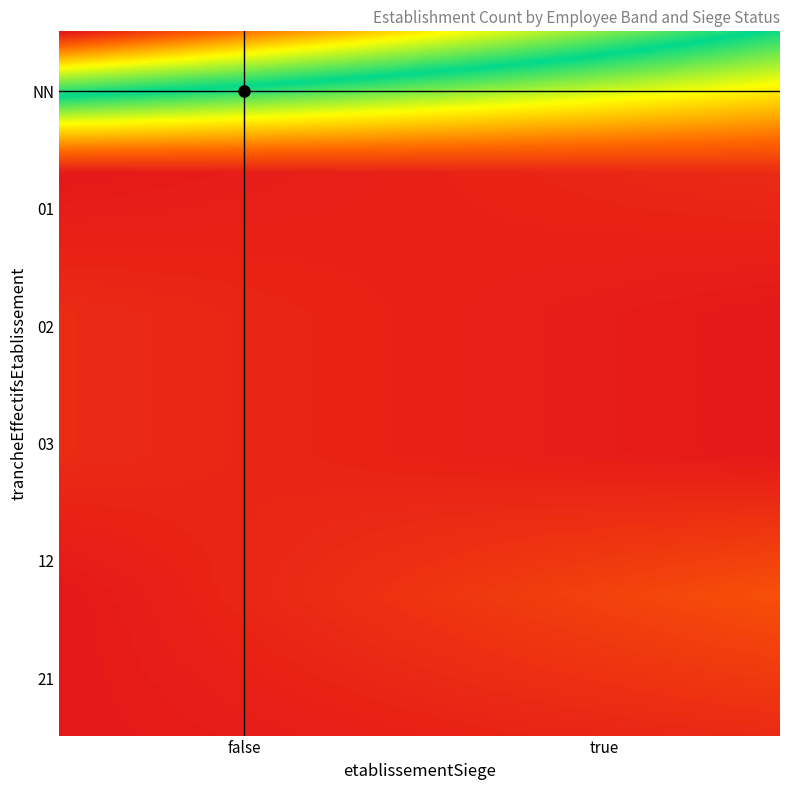

At how many categories does at least one series exceed 3?

2